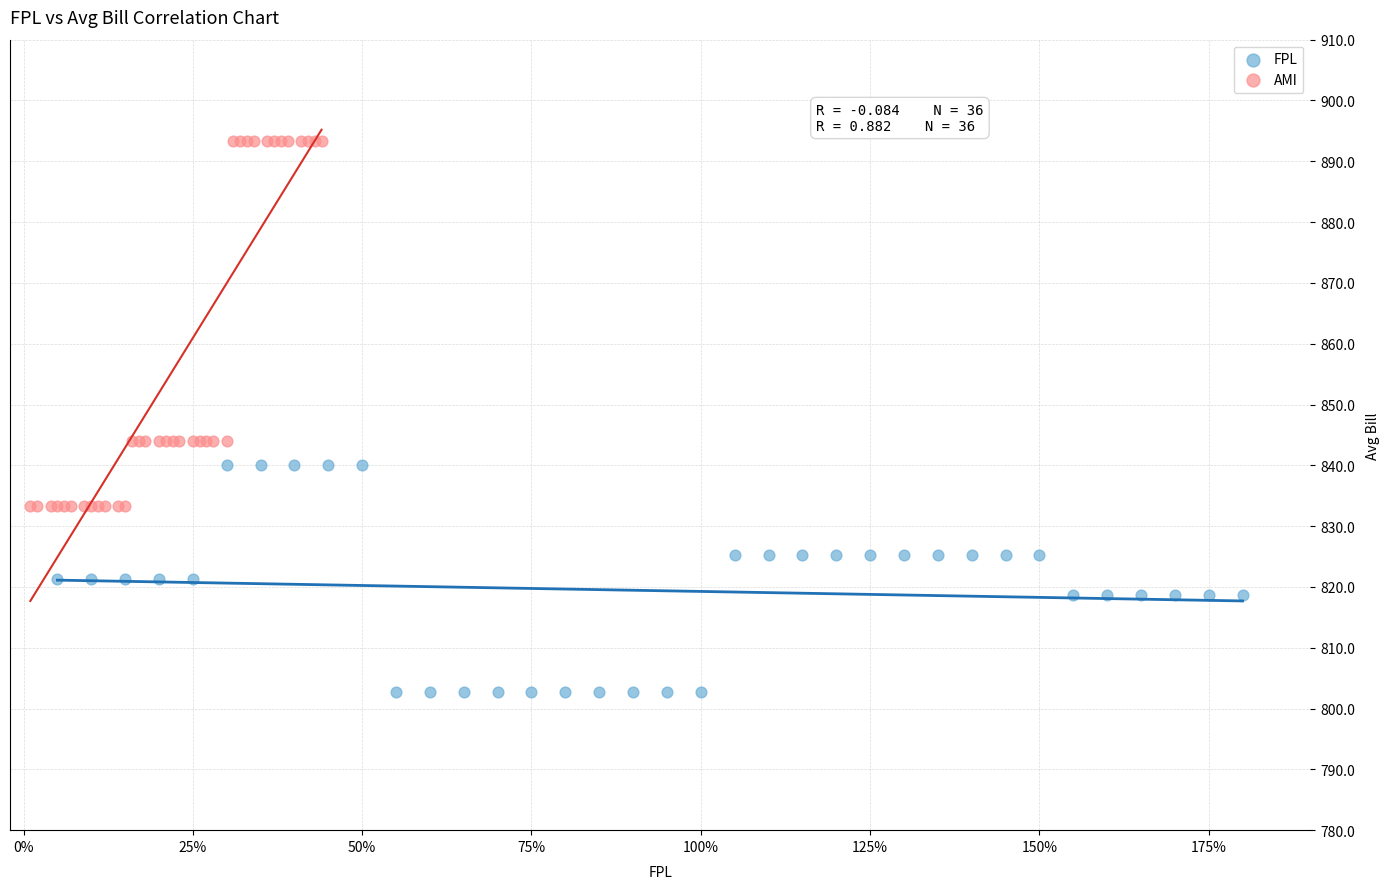

Which series contains the lowest Y value?

FPL